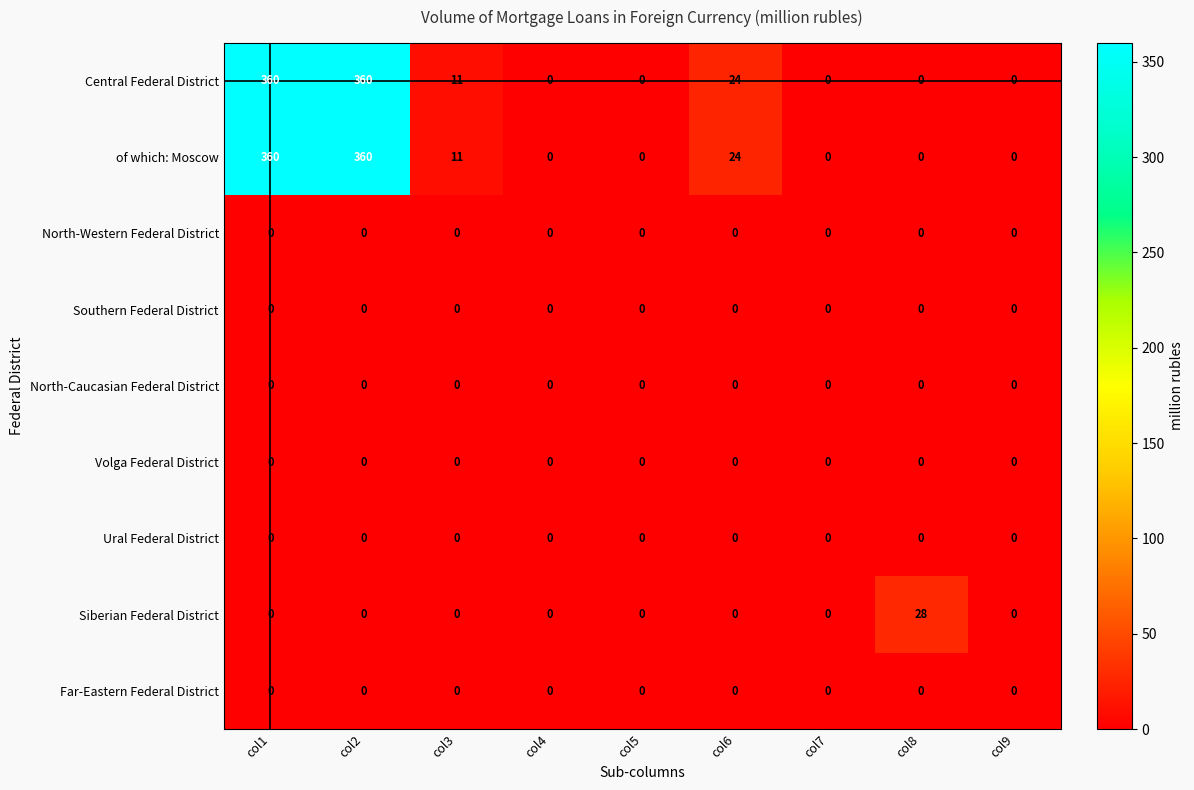

What is the greatest value displayed?

360